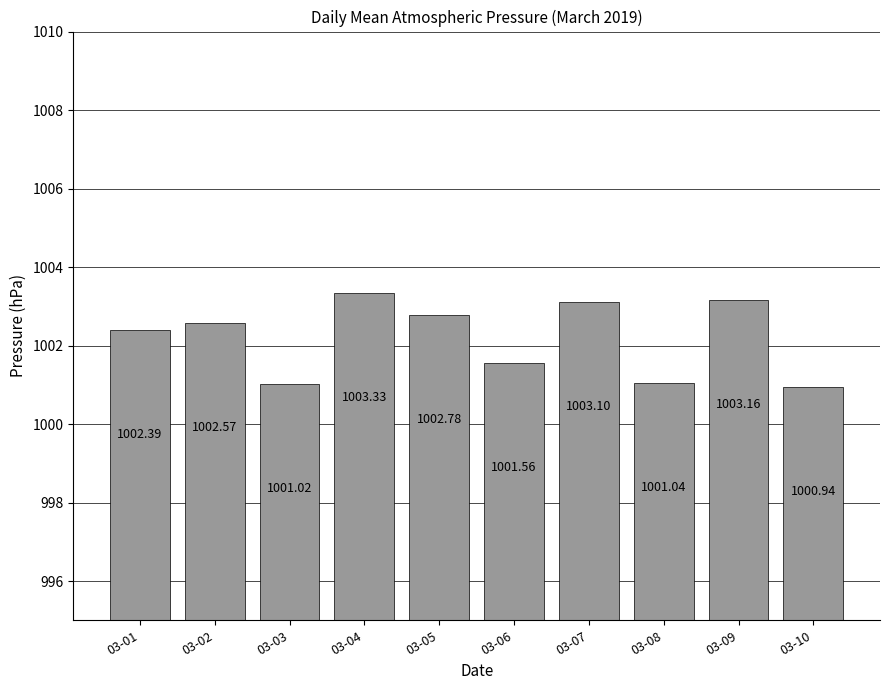

Where is the data nearest to the value 1002?

03-01